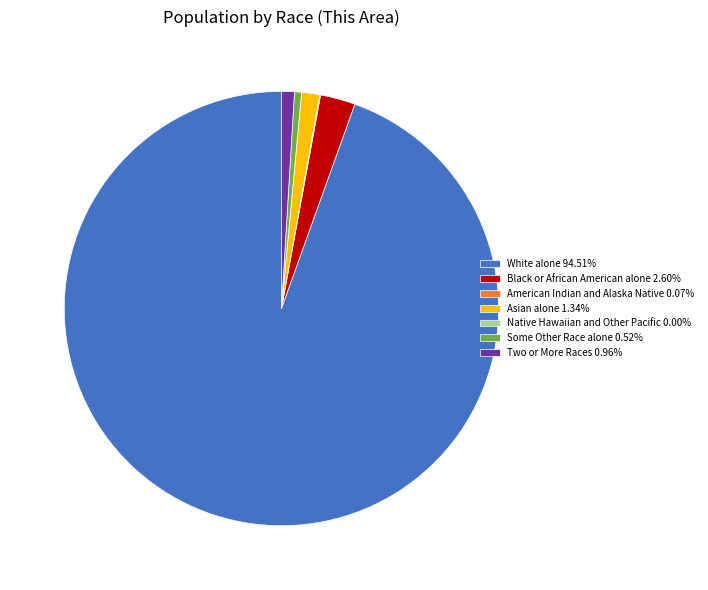

Does White alone 94.51% represent more than half of the total?

Yes